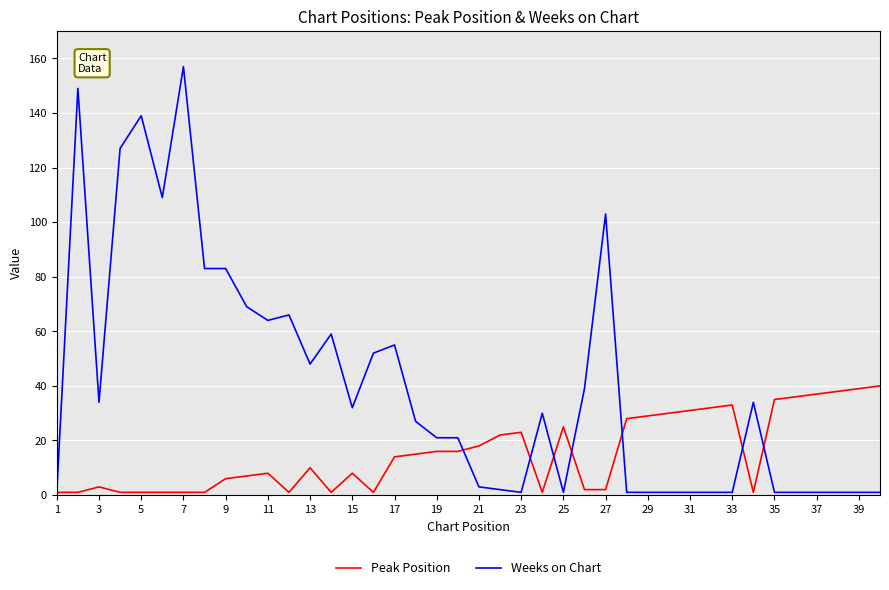

True or false: Peak Position has more than 2 points higher than both neighbors.

True